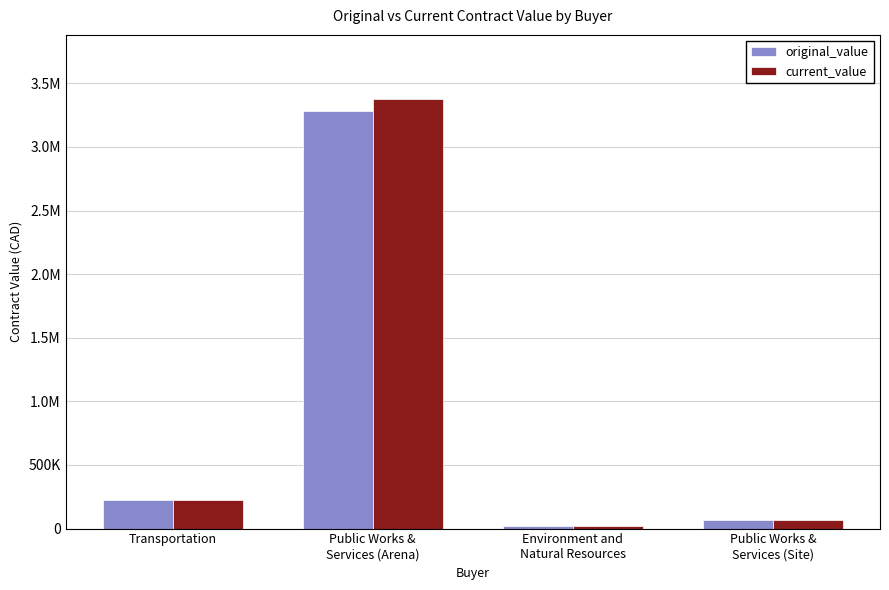

Does the chart contain stacked bars?

No